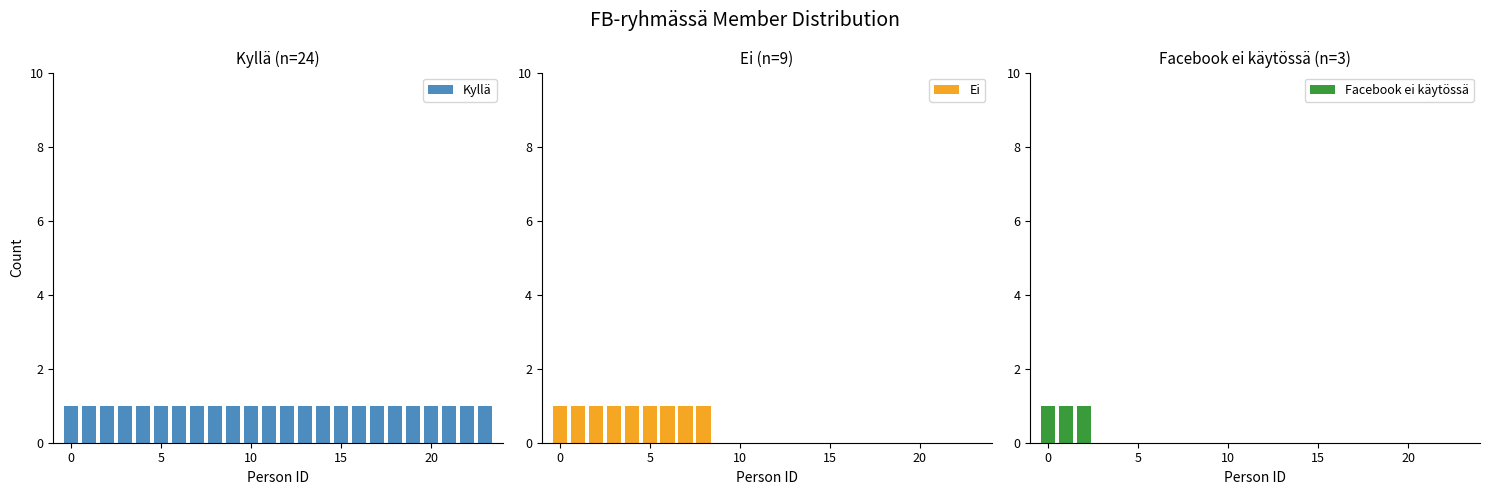

The value at Kyllä is 10. True or false?

False